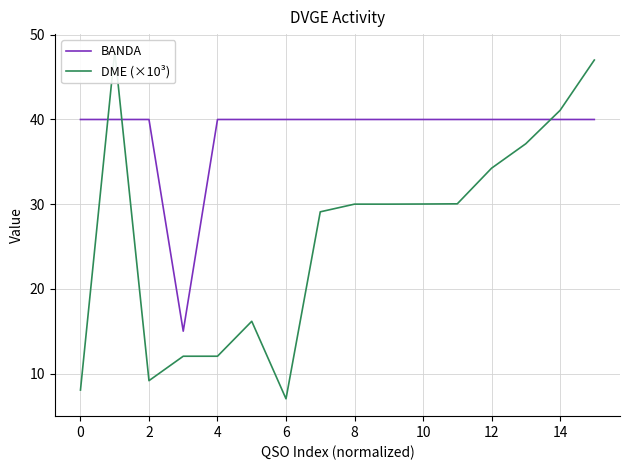

Reading right to left, list all the values displayed in this chart.

BANDA: 40.0	40.0	40.0	40.0	40.0	40.0	40.0	40.0	40.0	40.0	40.0	40.0	15.0	40.0	40.0	40.0
DME (×10³): 47.0	41.1	37.1	34.2	30.0	30.0	30.0	30.0	29.1	7.0	16.2	12.0	12.0	9.2	48.0	8.0